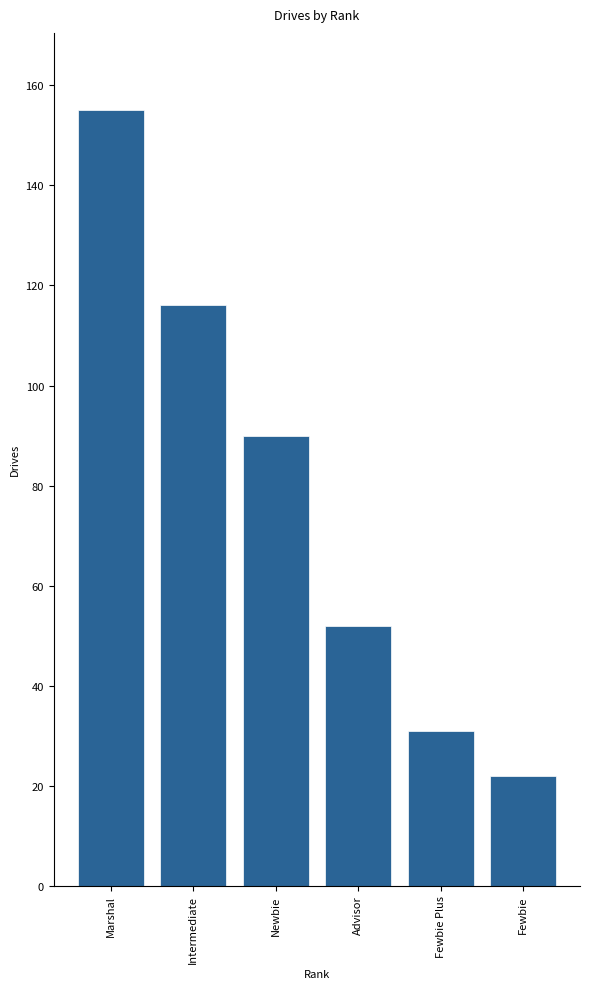

How many bars are there in total?

6